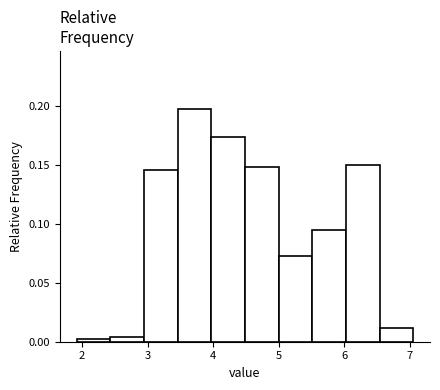

Reading left to right, transcribe this chart: for each bar, give the range it covers on the x-axis and its height. Neither the bar edges nor the heights are printed on the chart, so give them approximately, as read against the axes.

1.9 to 2.4: under 0.005
2.4 to 2.9: under 0.005
2.9 to 3.5: 0.145
3.5 to 4.0: 0.195
4.0 to 4.5: 0.175
4.5 to 5.0: 0.150
5.0 to 5.5: 0.075
5.5 to 6.0: 0.095
6.0 to 6.5: 0.150
6.5 to 7.1: 0.010